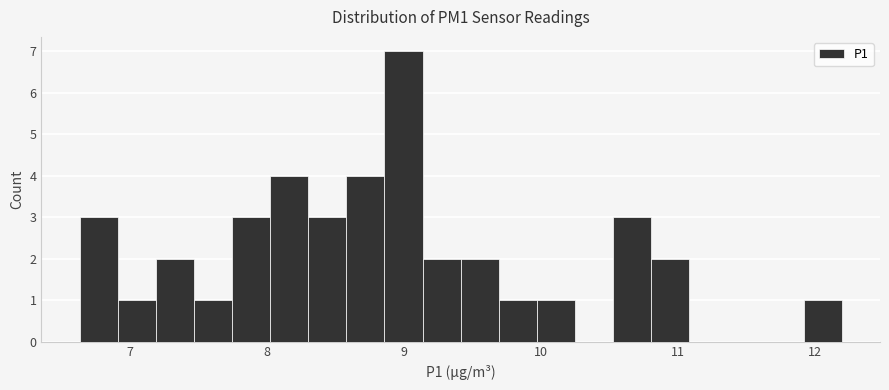

Read against the x-axis, roughly where is the centre of the tallest bar?

9.0